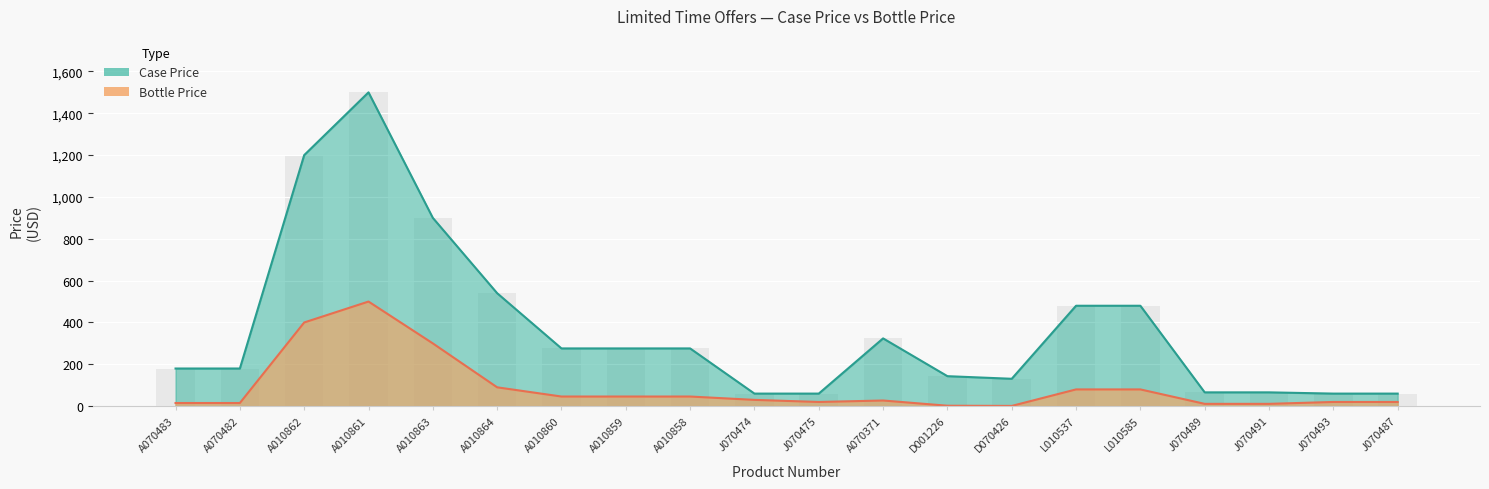

What is the average value of the Case Price series?

362.9